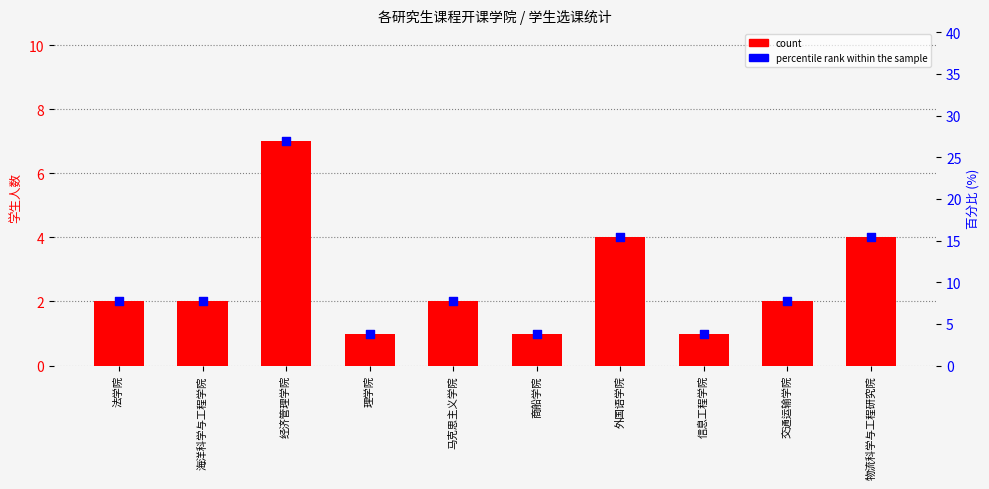

Which series reaches the maximum Y coordinate?

percentile rank within the sample